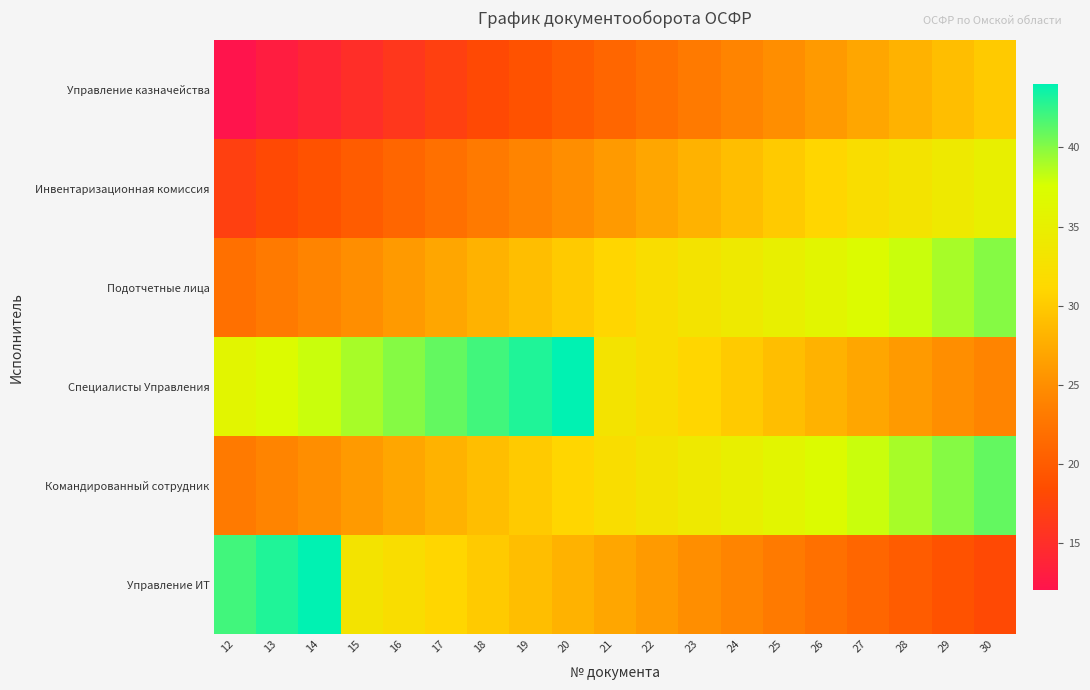

At which category does the chart reach its peak across all series?

20